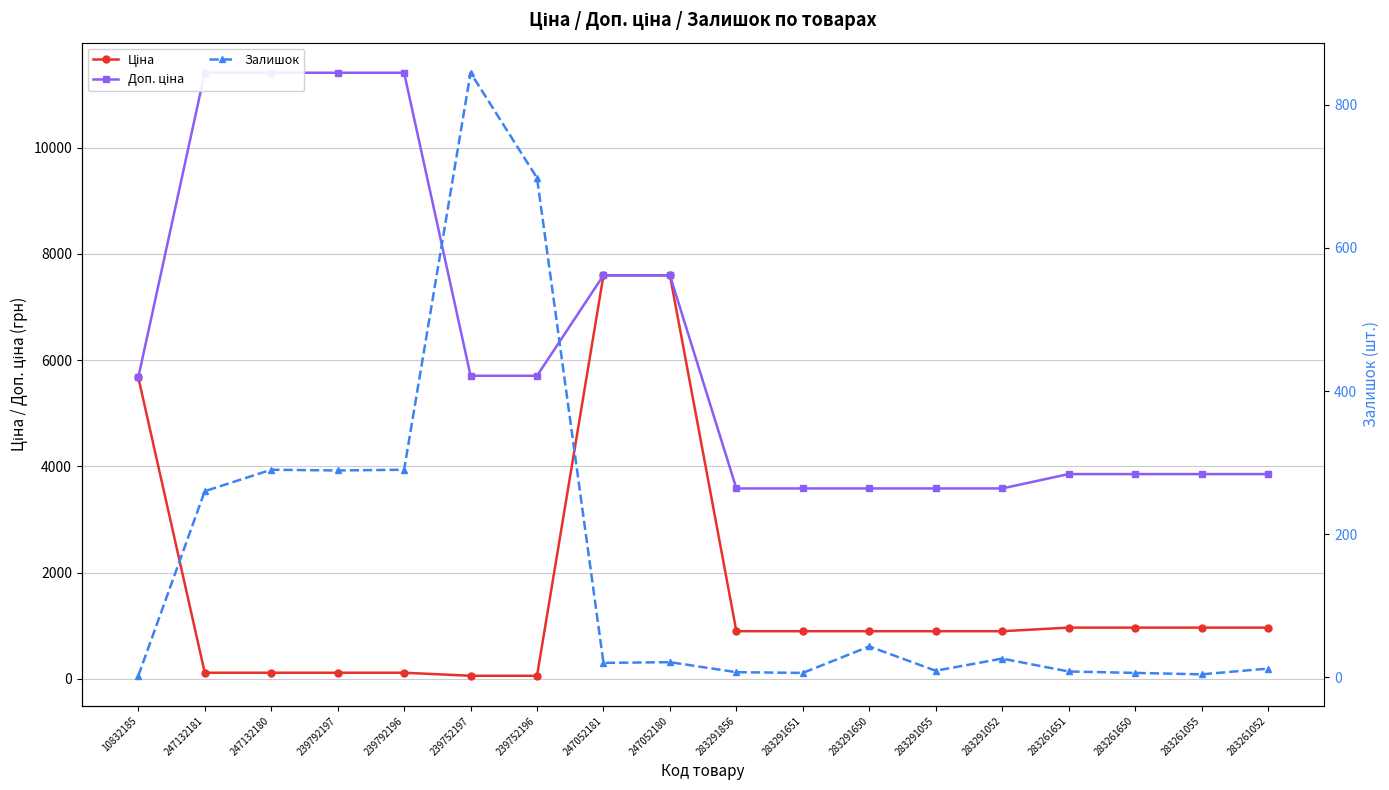

Rank the series at 283261651 from highest to lowest value.

Доп. ціна, Ціна, Залишок